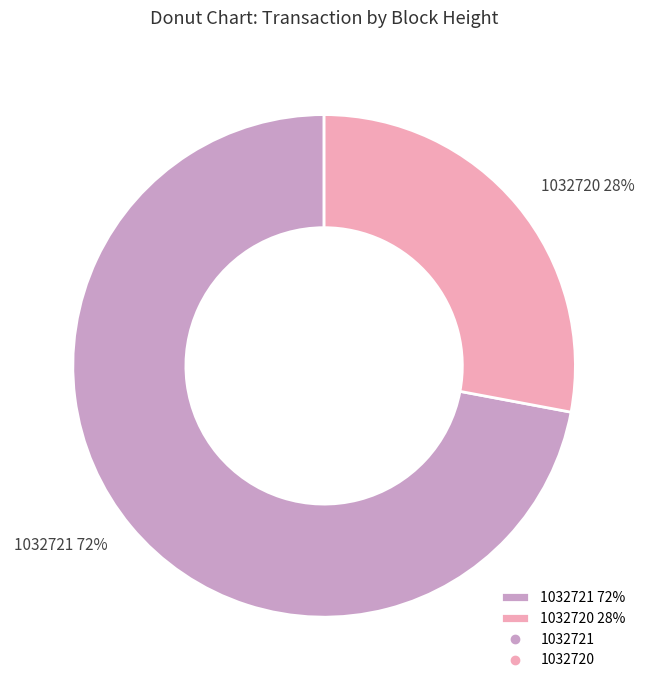

What percentage is the 1032721 slice, to the nearest percent?

72%